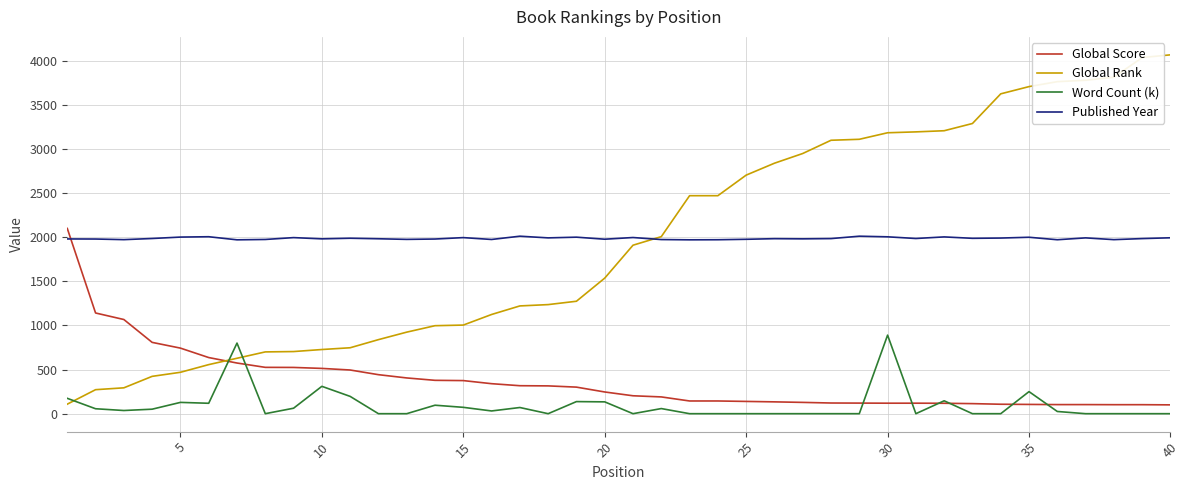

Which series has the largest range (max minus min)?

Global Rank